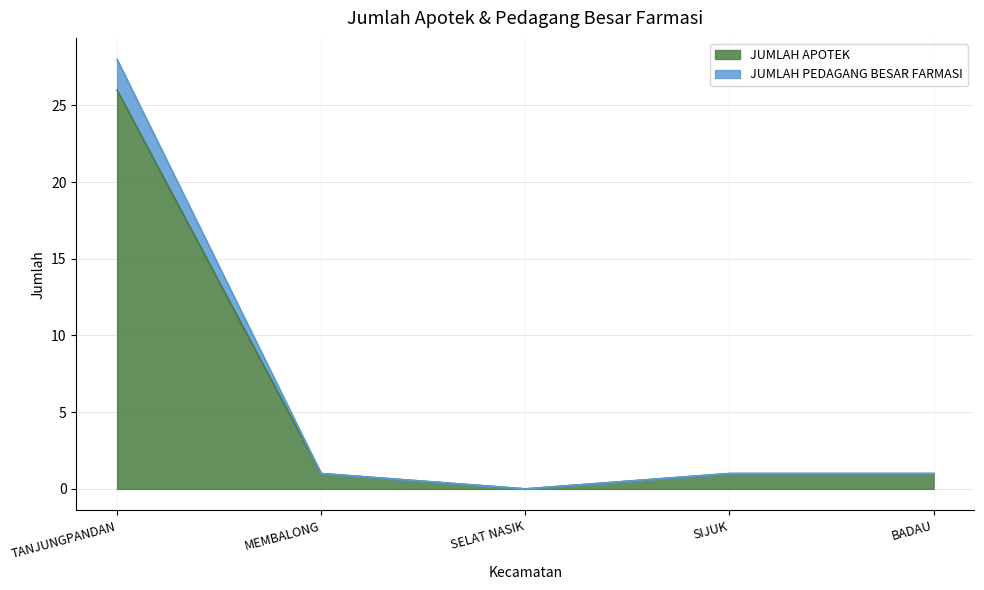

What is the difference between the maximum and minimum values in the JUMLAH PEDAGANG BESAR FARMASI series?

28